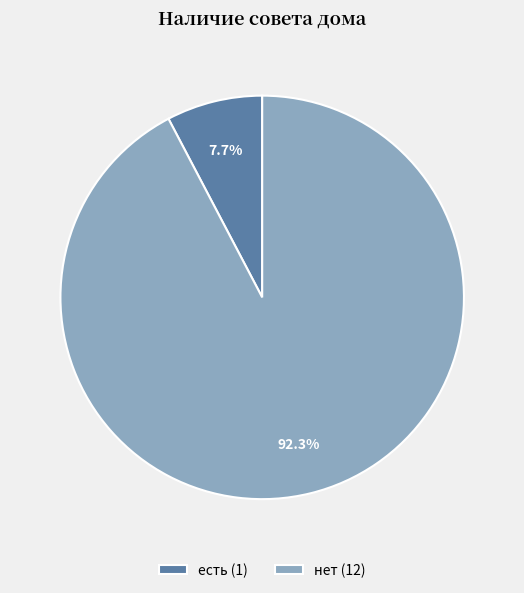

To the nearest percent, what portion does есть represent?

8%